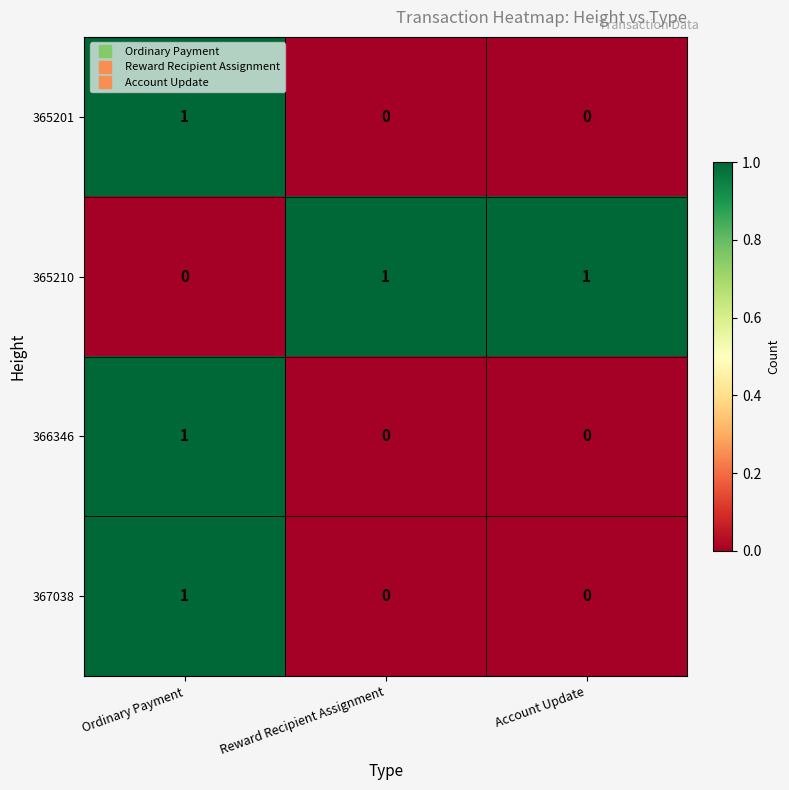

Count the 365210 values in the range 0 to 1.

3